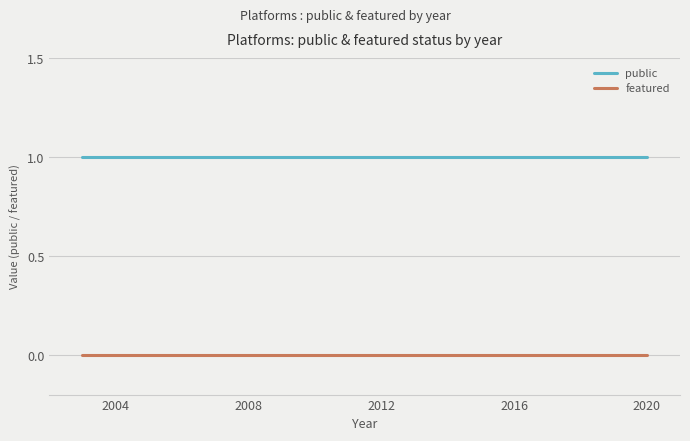

Is this an area chart (filled region under the line)?

No